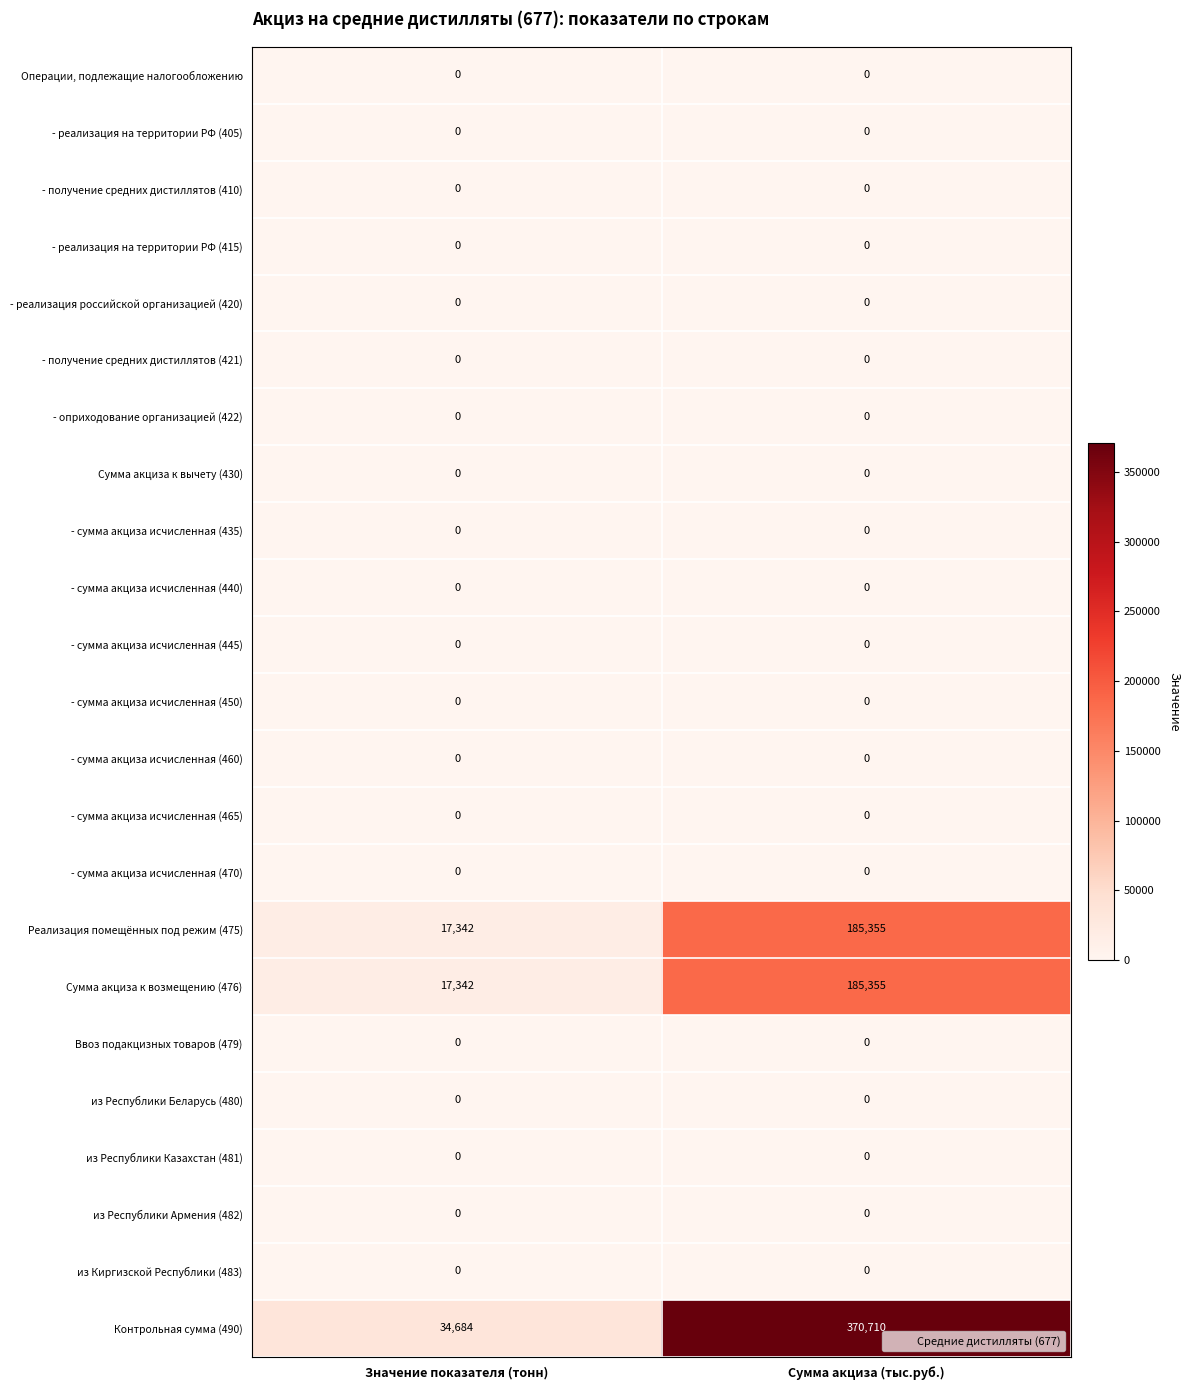

The value of - получение средних дистиллятов (421) at Сумма акциза (тыс.руб.) is 0. True or false?

True